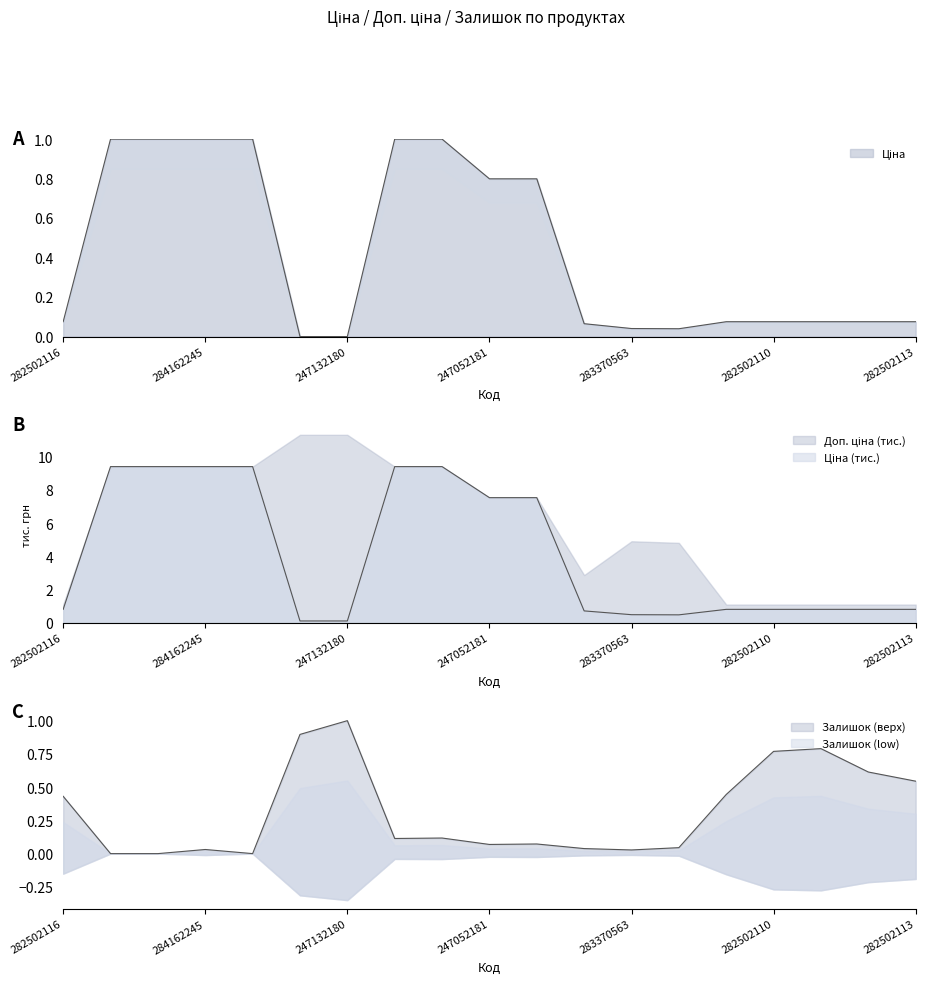

What is the sum of all Залишок values?

6.0